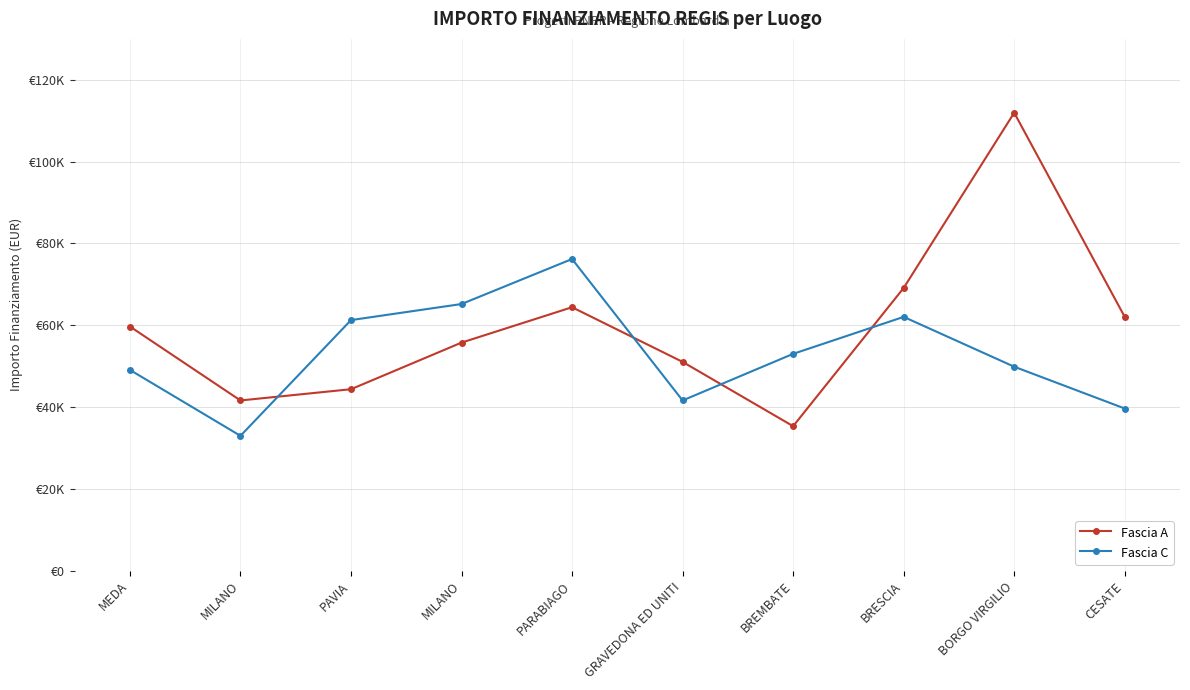

Reading left to right, transcribe all the data shown in this chart.

Fascia A: 59706.2	41637.2	44386.8	55778.1	64419.8	51064.5	35352.3	69133.5	111949.1	62063.0
Fascia C: 49100.5	32995.5	61277.4	65205.4	76203.9	41637.2	53028.5	62063.0	49886.1	39673.2